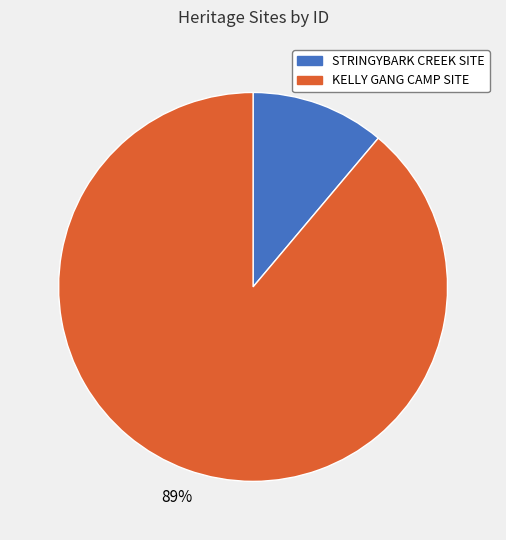

Between KELLY GANG CAMP SITE and STRINGYBARK CREEK SITE, which is larger?

KELLY GANG CAMP SITE